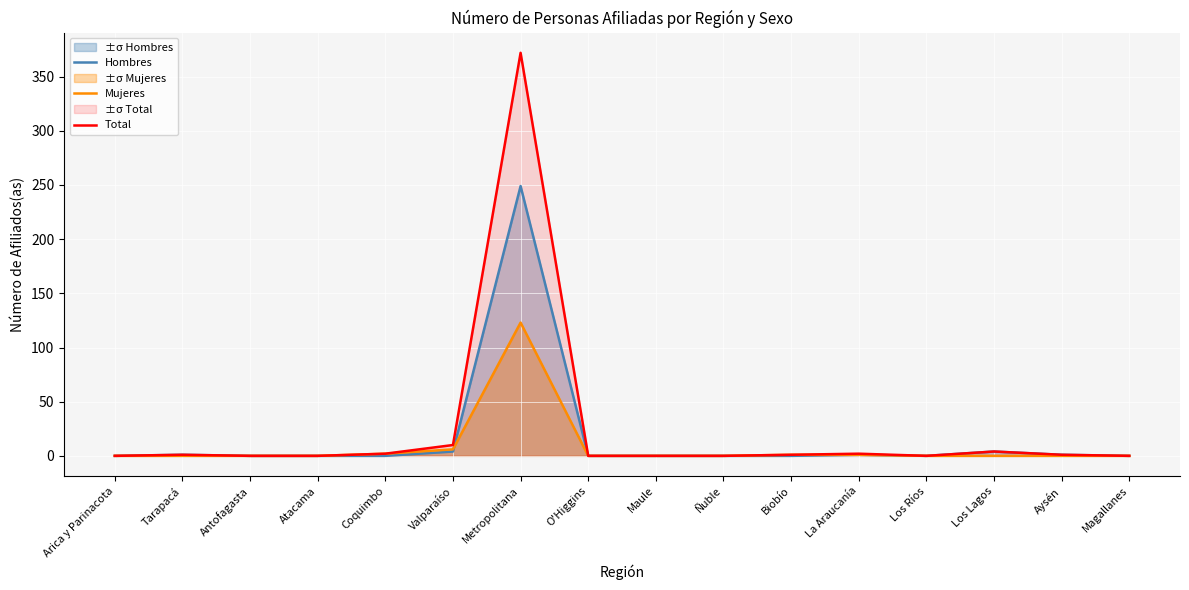

Reading right to left, extract all data points from this chart.

Hombres: 0	1	4	0	1	0	0	0	0	249	4	0	0	0	1	0
Mujeres: 0	0	0	0	1	1	0	0	0	123	6	2	0	0	0	0
Total: 0	1	4	0	2	1	0	0	0	372	10	2	0	0	1	0